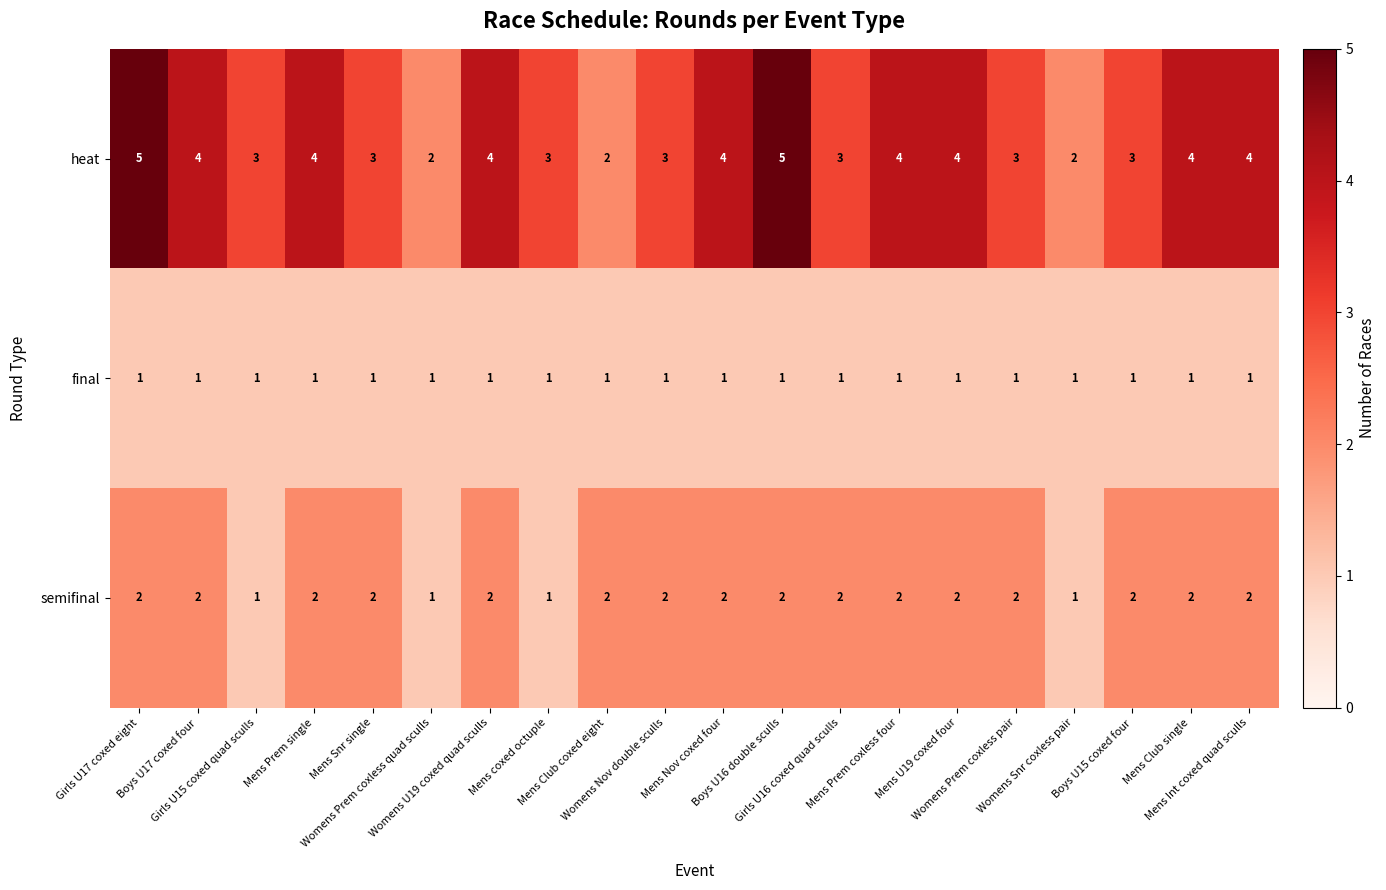

How many semifinal values are between 2 and 3?

16